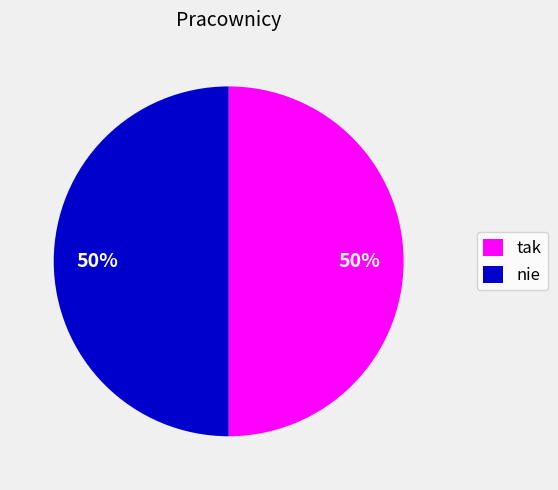

Count the number of slices in the pie.

2